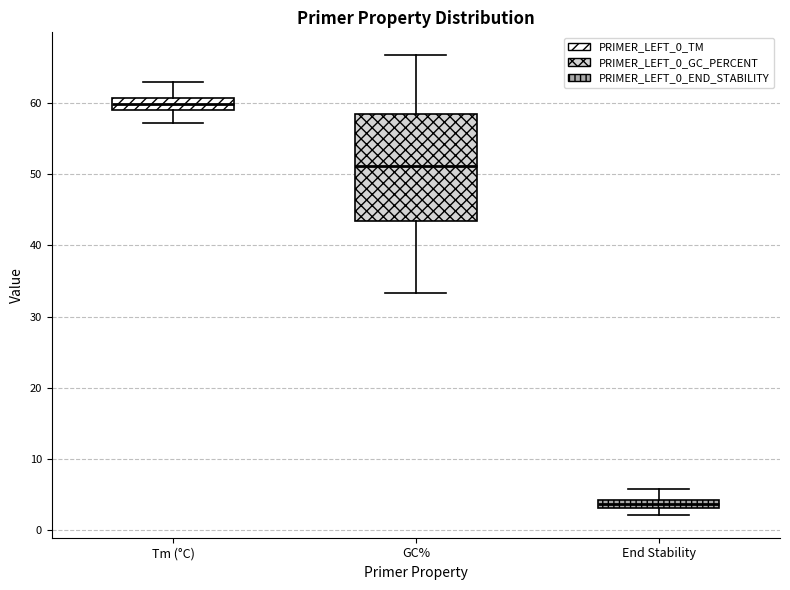

Which box is the tallest, from its lower edge to its upper edge?

GC%